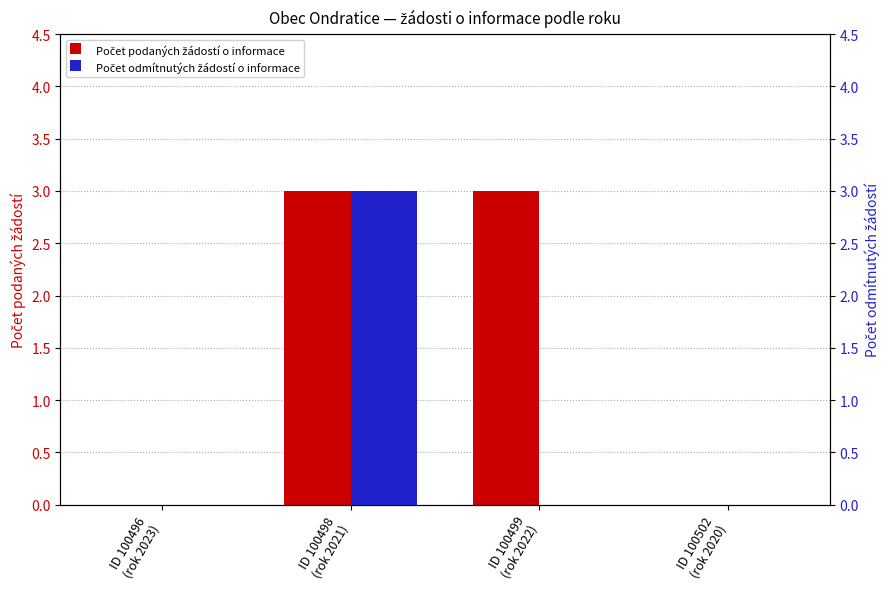

Read the Počet podaných žádostí o informace value at ID 100498
(rok 2021).

3